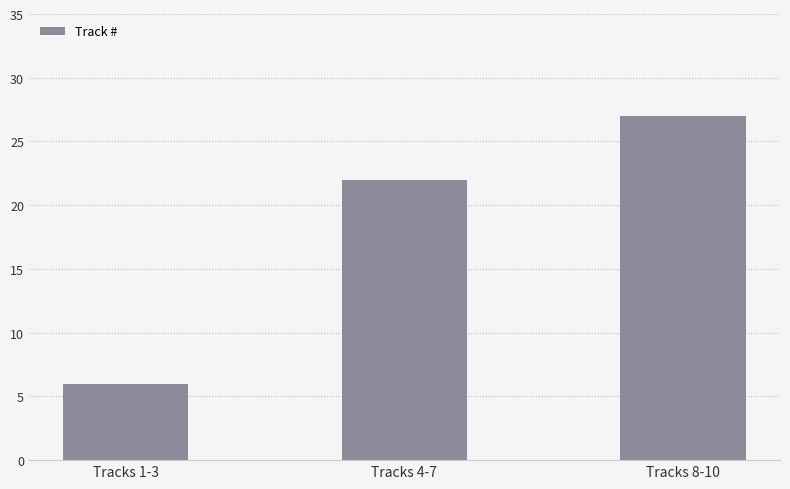

Reading left to right, transcribe all the data shown in this chart.

6	22	27